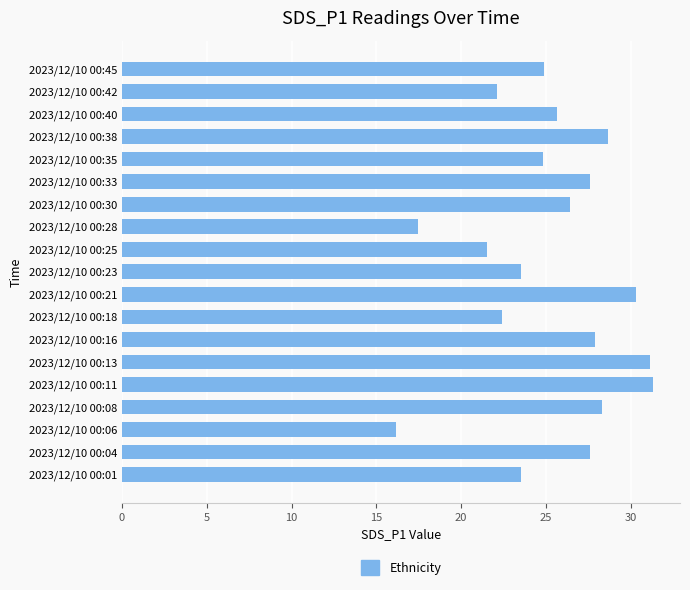

What is the sum of all values?

481.2